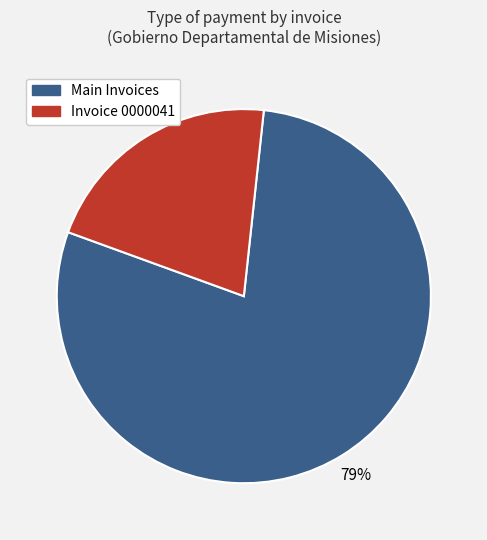

Is there any slice that represents more than half of the pie?

Yes